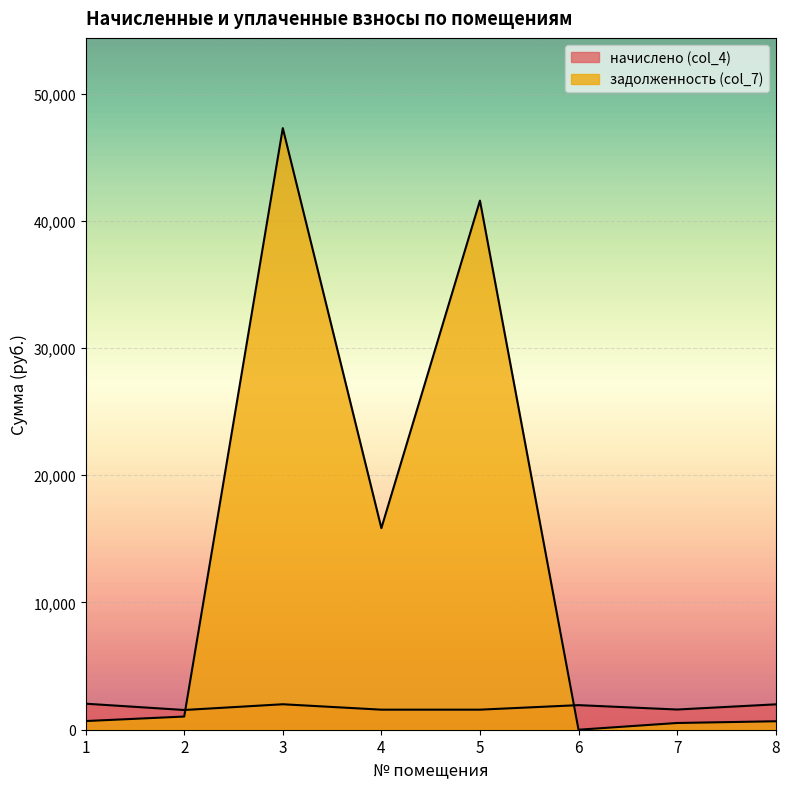

At which category is the sum across all series the highest?

3